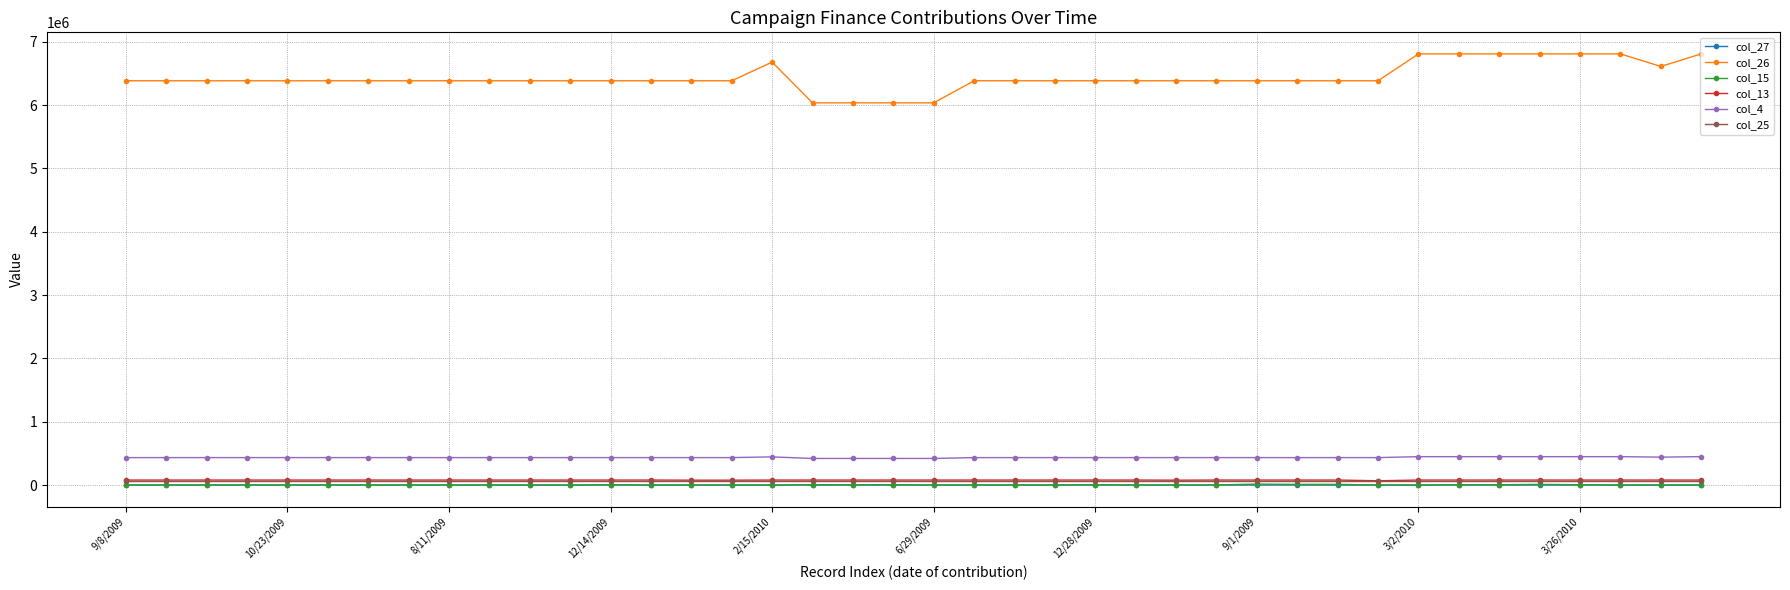

True or false: col_4 and col_27 cross at least once.

False